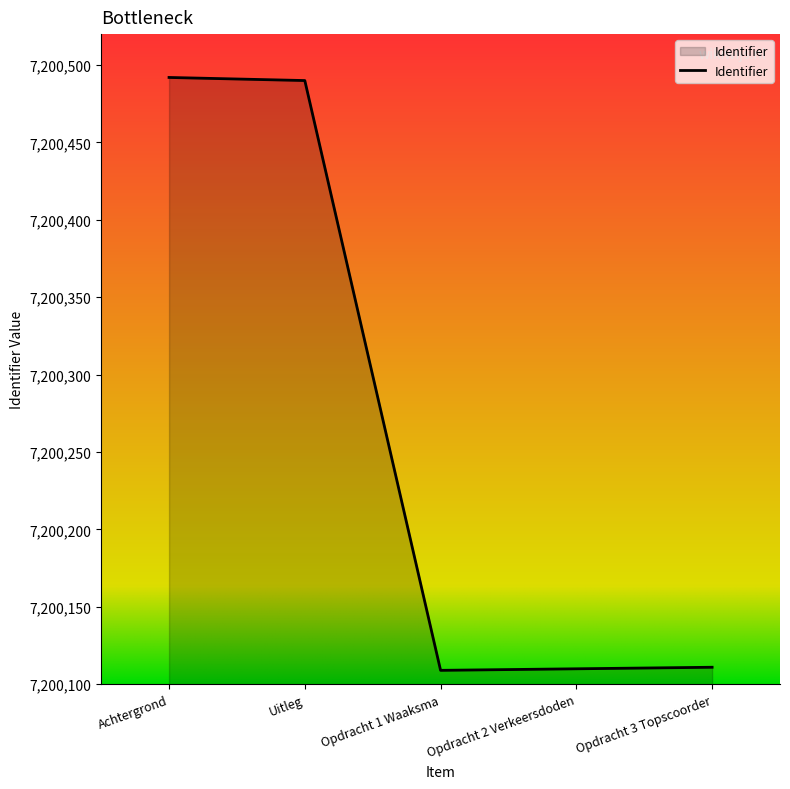

The chart shows a value of 7200492 at Achtergrond. True or false?

True